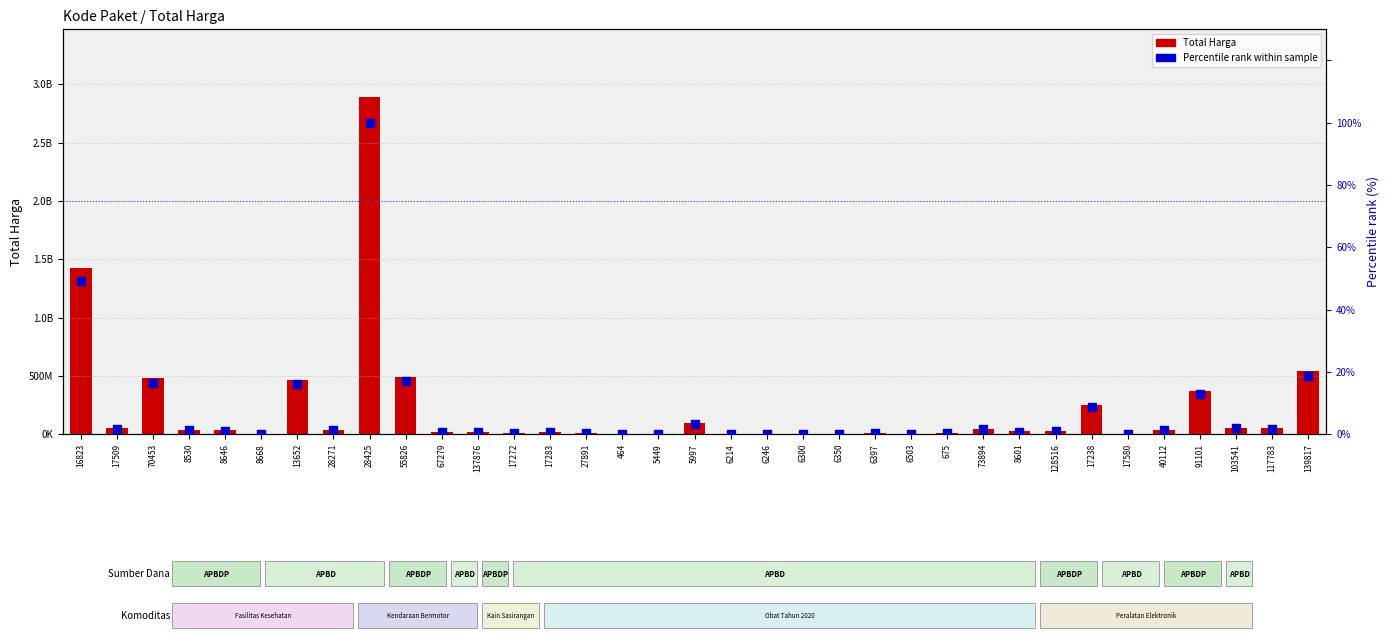

Which series has the largest total across all categories?

Total Harga